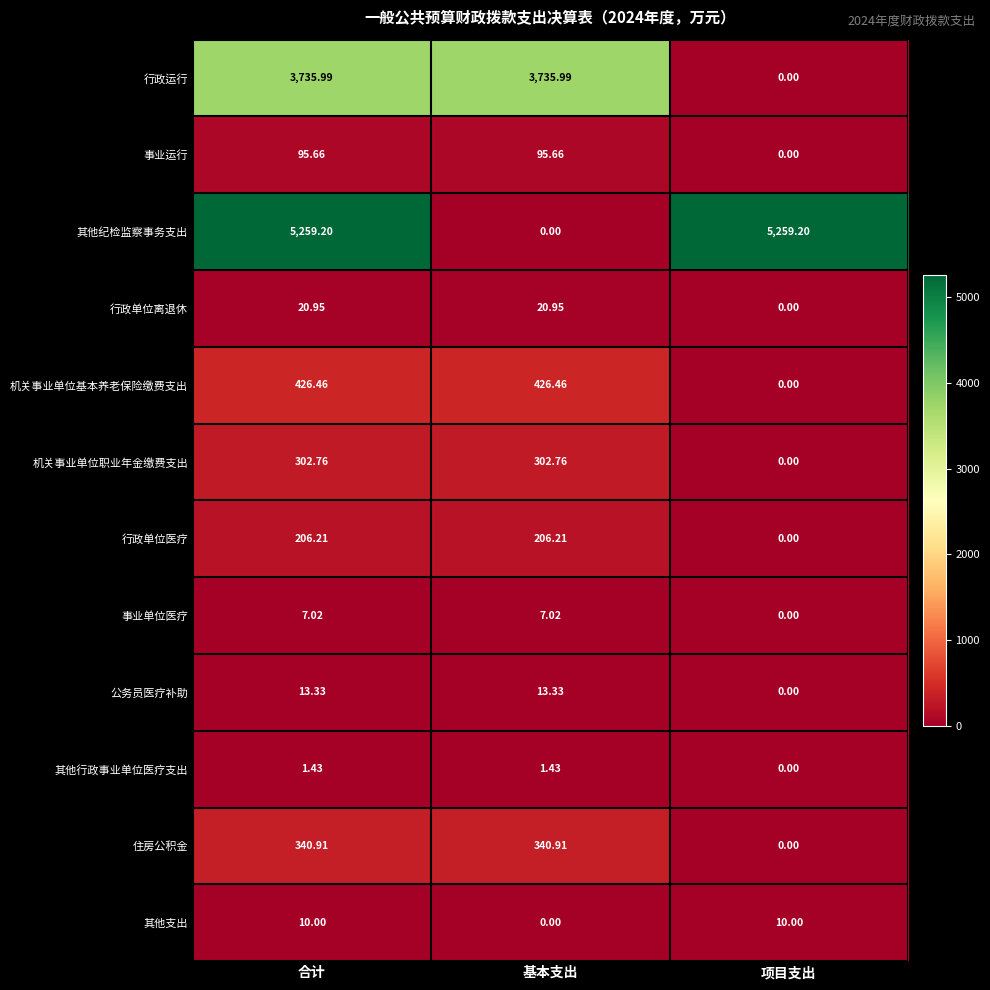

Which series has the largest total across all categories?

其他纪检监察事务支出